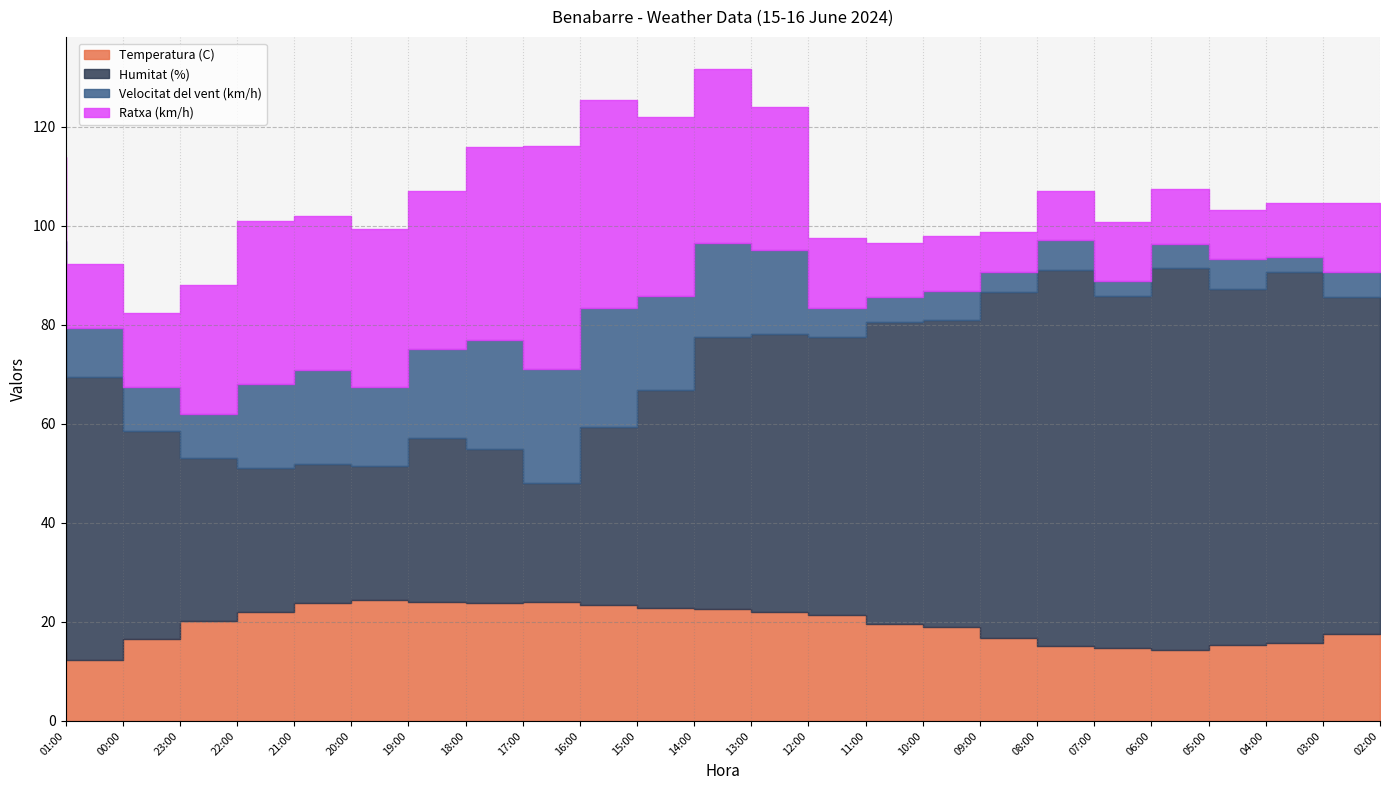

Between 02:00 and 07:00, which is larger?

02:00